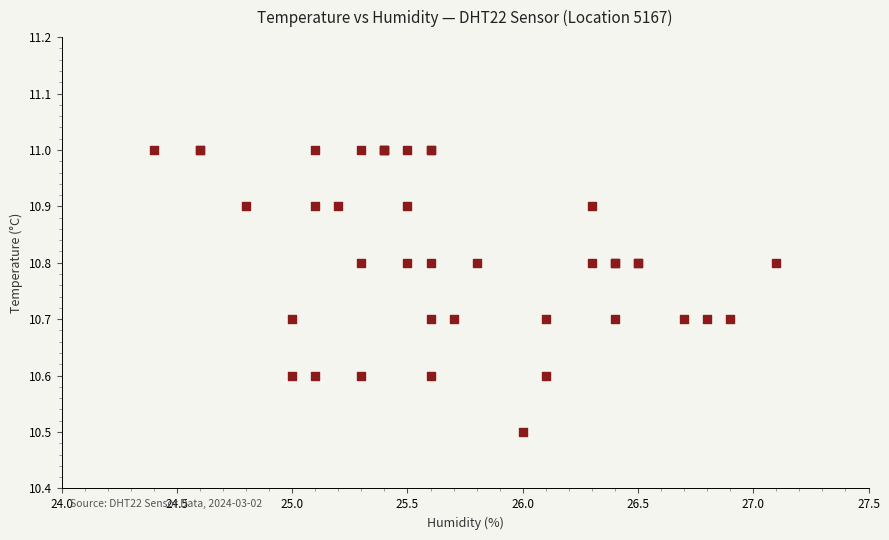

What Y value in the scatter plot is closest to 10?

10.5